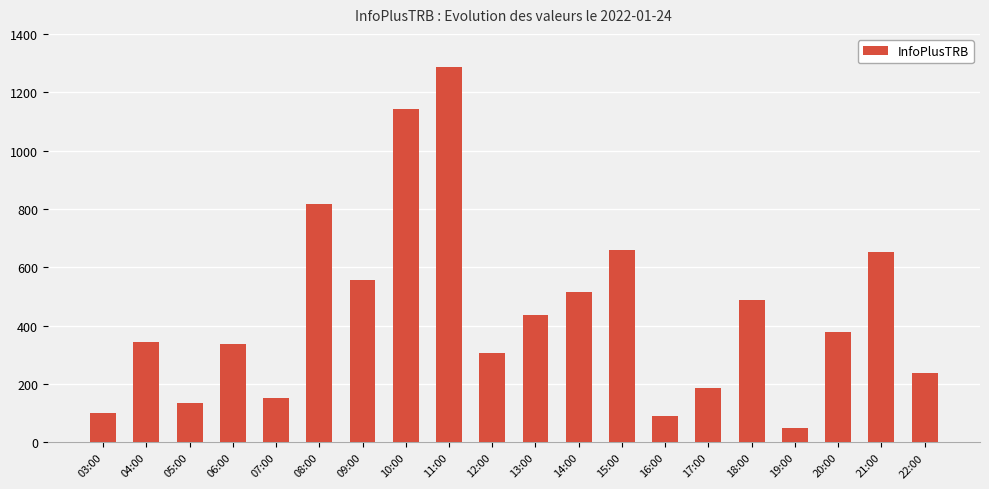

What is the label of the 5th bar from the right?

18:00